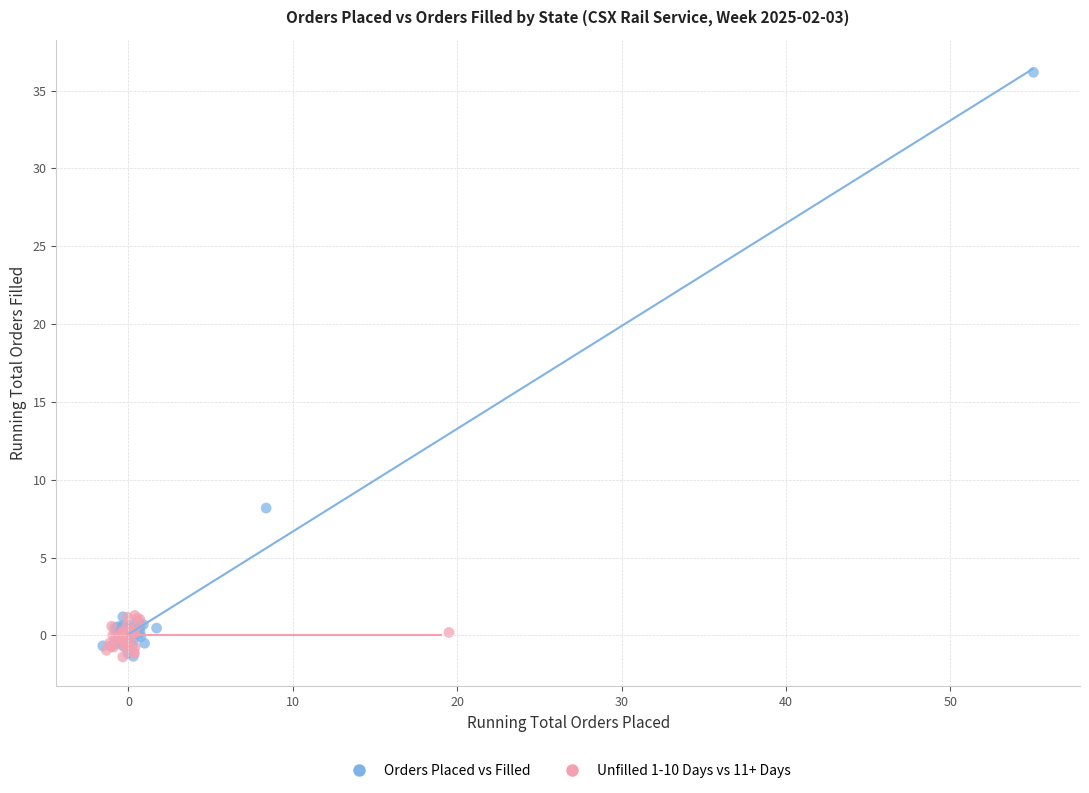

Which series has the widest spread of Y values?

Orders Placed vs Filled